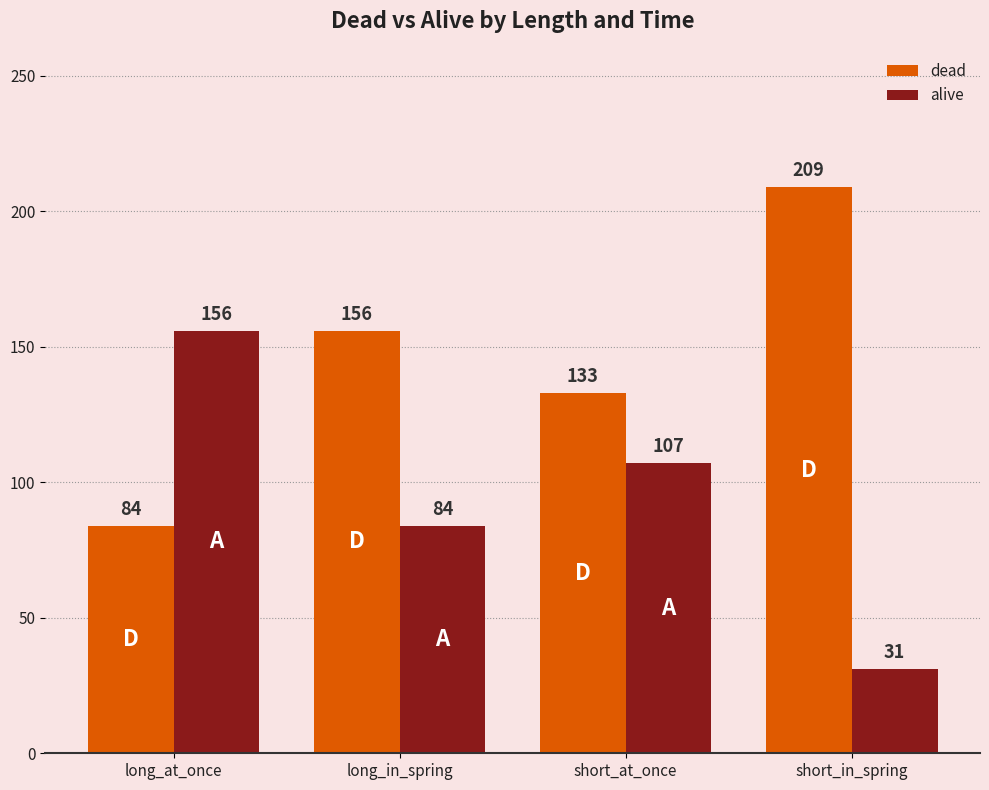

What are all the series names shown in the legend?

dead, alive